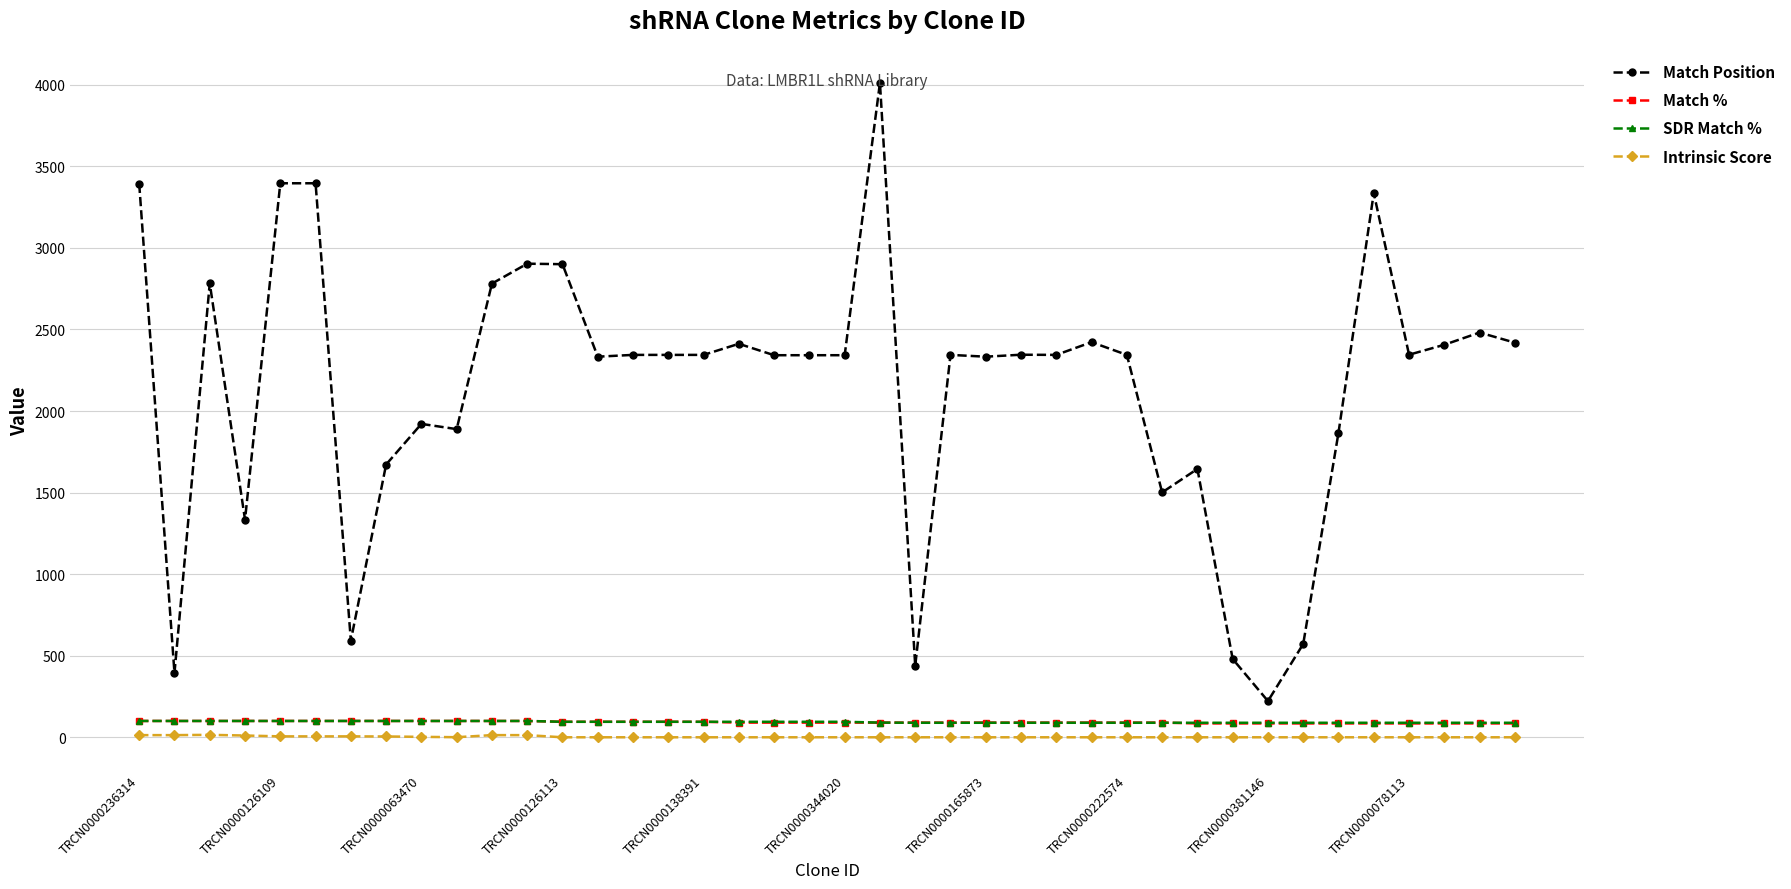

At how many categories does at least one series exceed 2628?

9